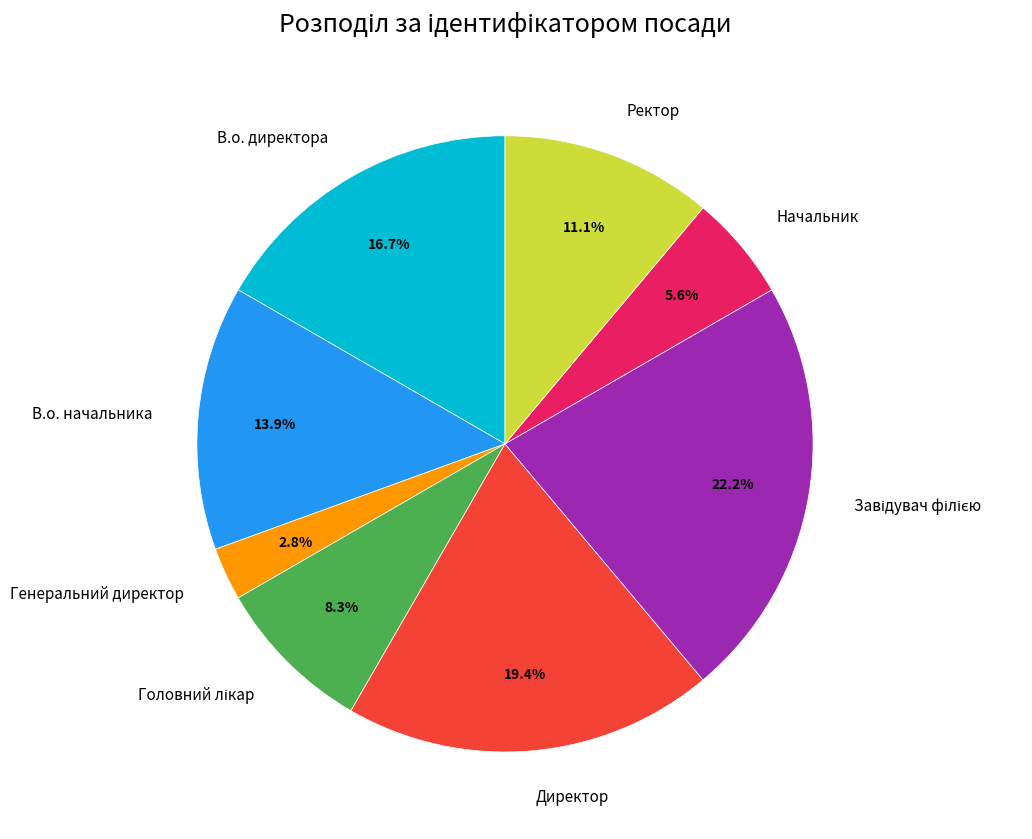

What is the smallest slice in the pie chart?

Генеральний директор